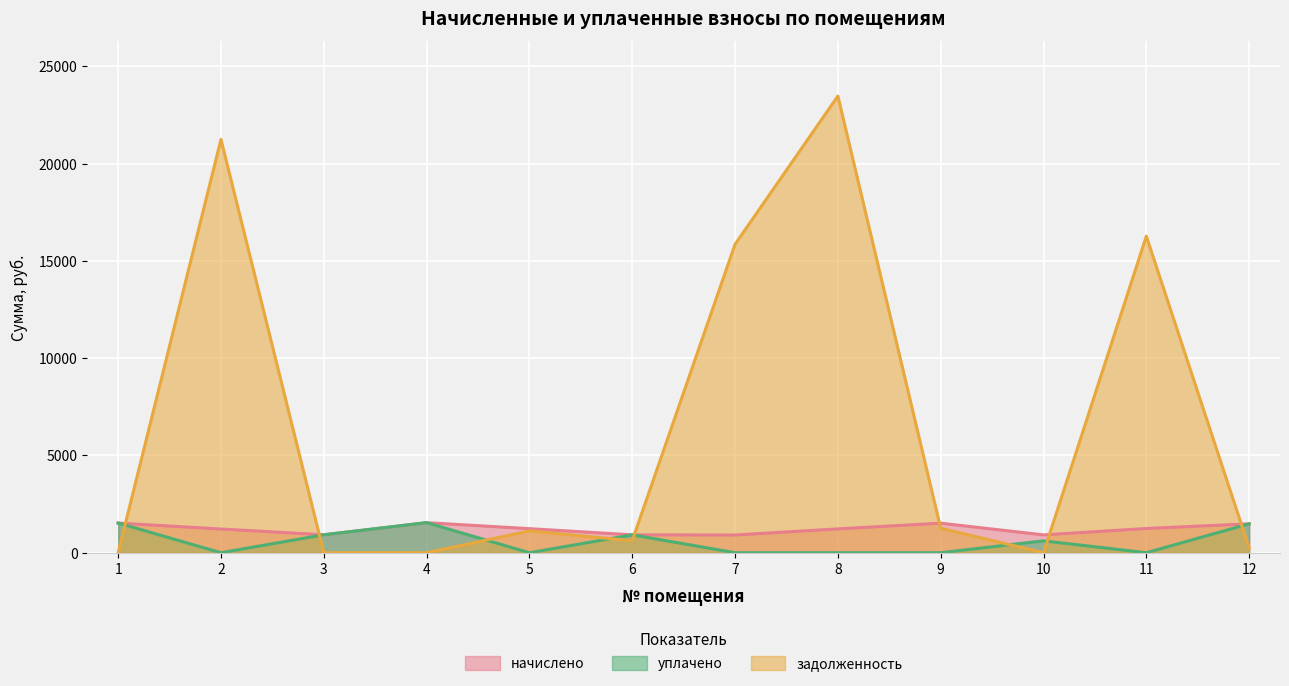

True or false: начислено and уплачено cross at least once.

False